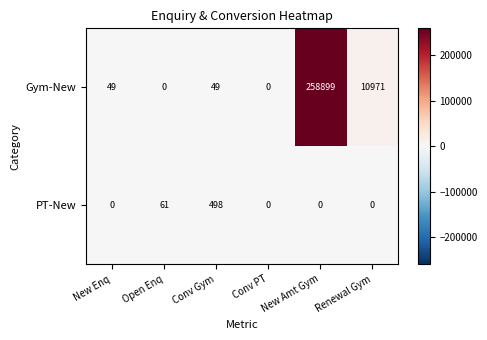

At how many categories does at least one series exceed 174816?

1